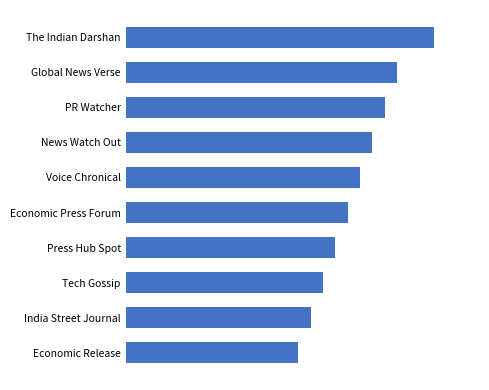

Are the bars horizontal?

Yes